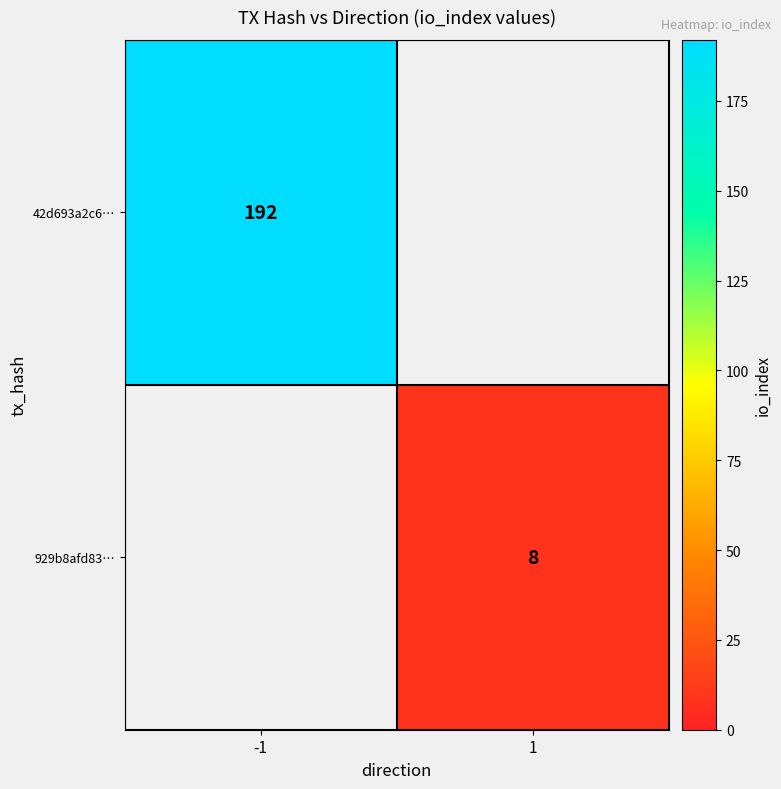

The value of 929b8afd83… at 1 is 5. True or false?

False